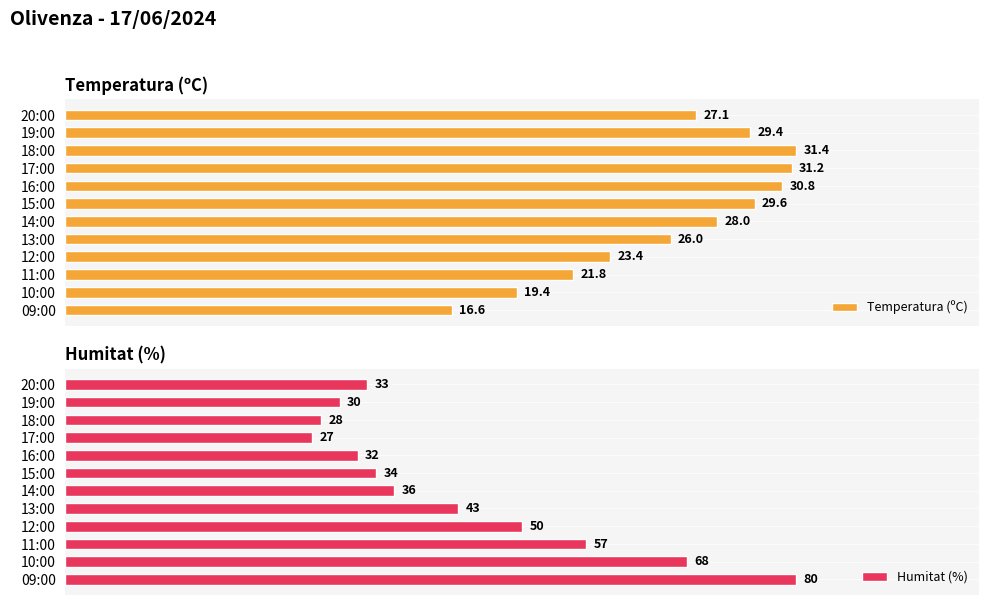

What is the difference between the maximum and minimum values in the Temperatura (ºC) series?

14.8